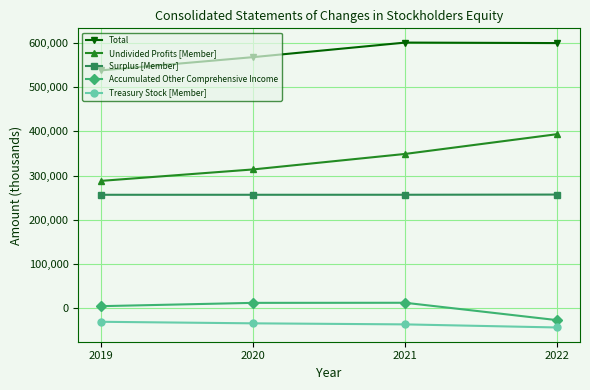

Is it true that Total equals 313247 at 2019?

False